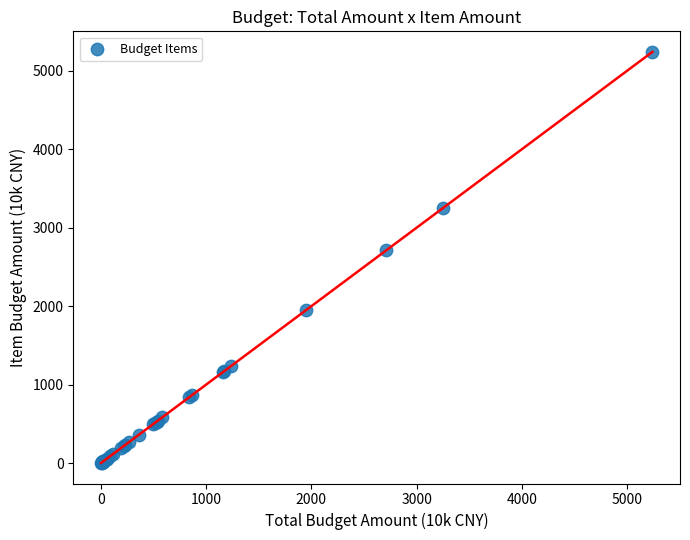

What Y value in the scatter plot is closest to 2621?

2712.4